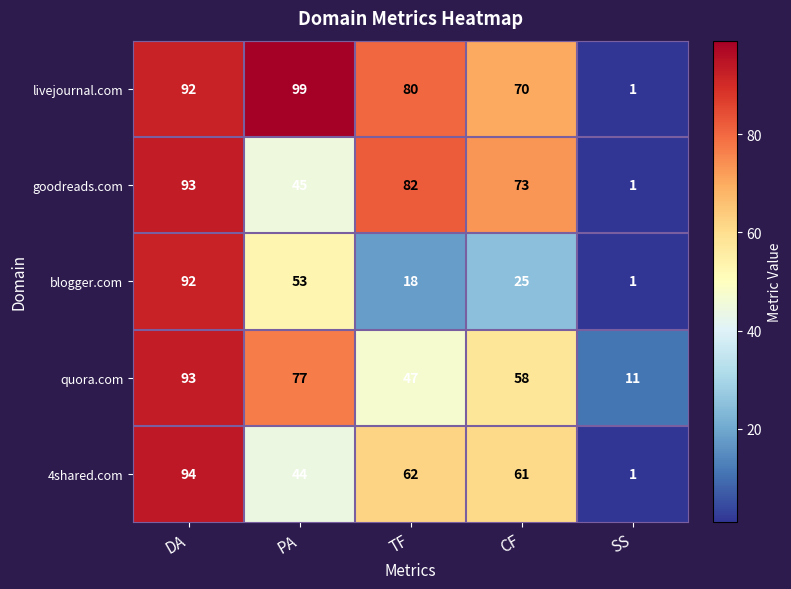

At which category does the chart reach its peak across all series?

PA